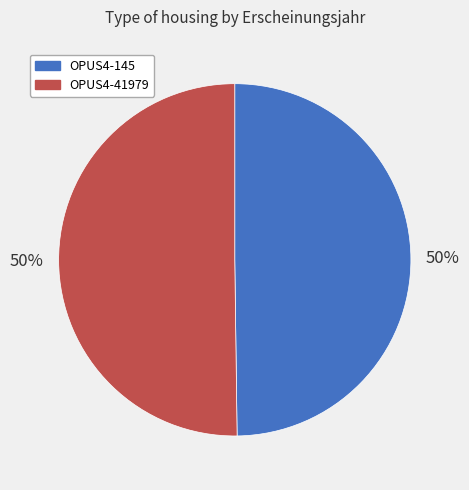

Approximately how many times larger is the value at OPUS4-145 compared to OPUS4-41979?

1.0